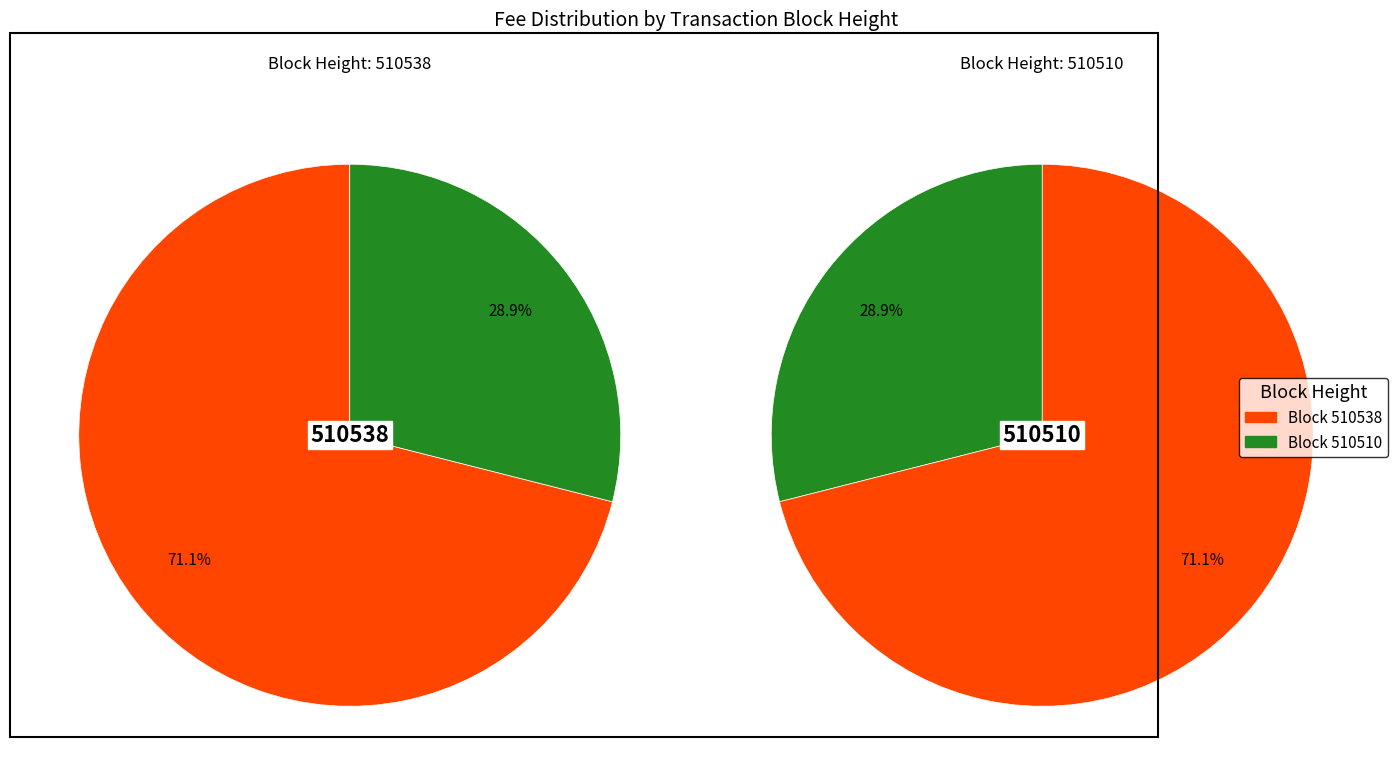

Combined, do 510510 and 510538 account for over 50%?

Yes